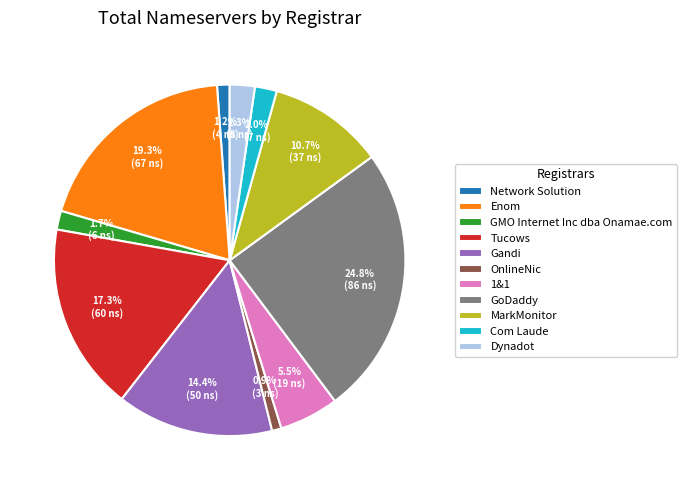

Is there a majority slice in this chart?

No